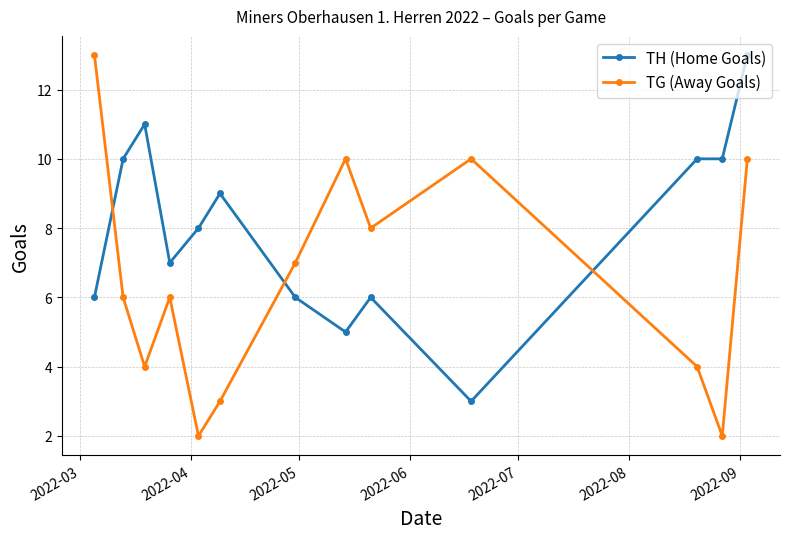

Rank the series by their average value, from lowest to highest.

TG (Away Goals), TH (Home Goals)